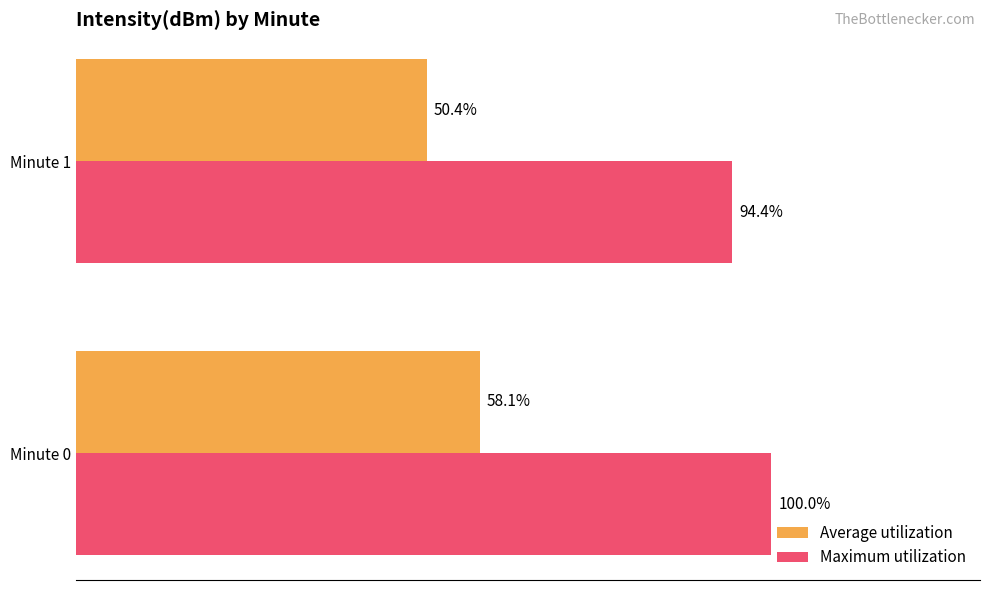

Which series changed the most between Minute 0 and Minute 1?

Average utilization